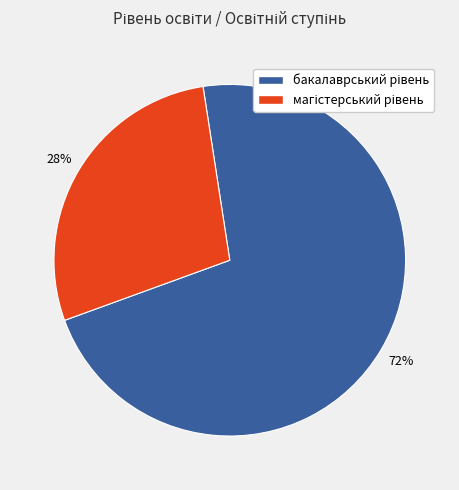

Is there a majority slice in this chart?

Yes